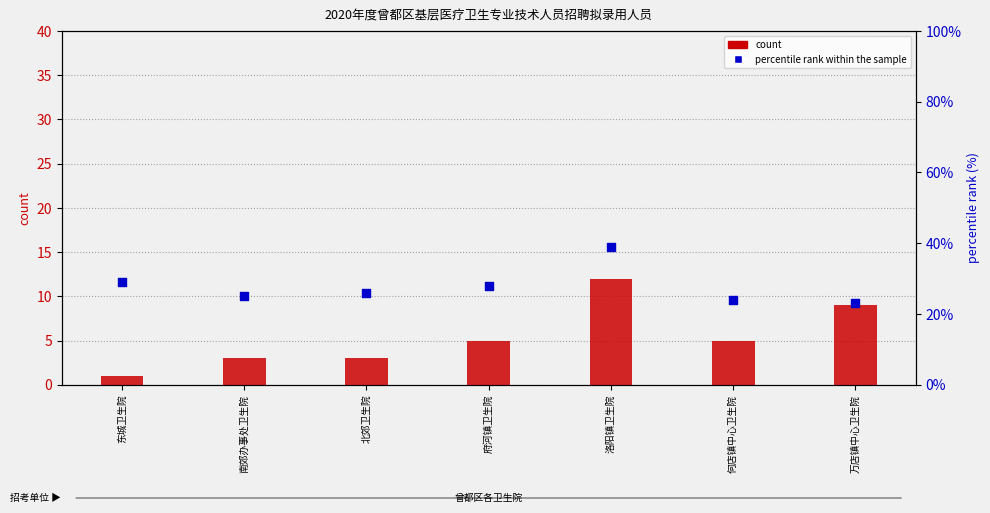

At how many categories does at least one series exceed 6?

7